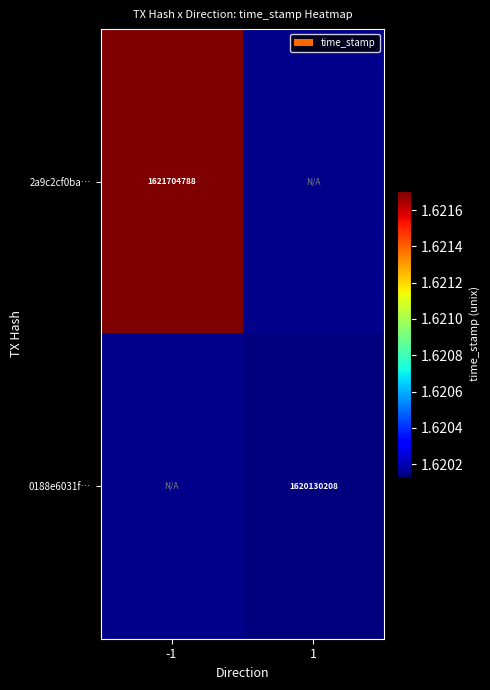

Is it true that 2a9c2cf0ba… equals 1621704788 at -1?

True